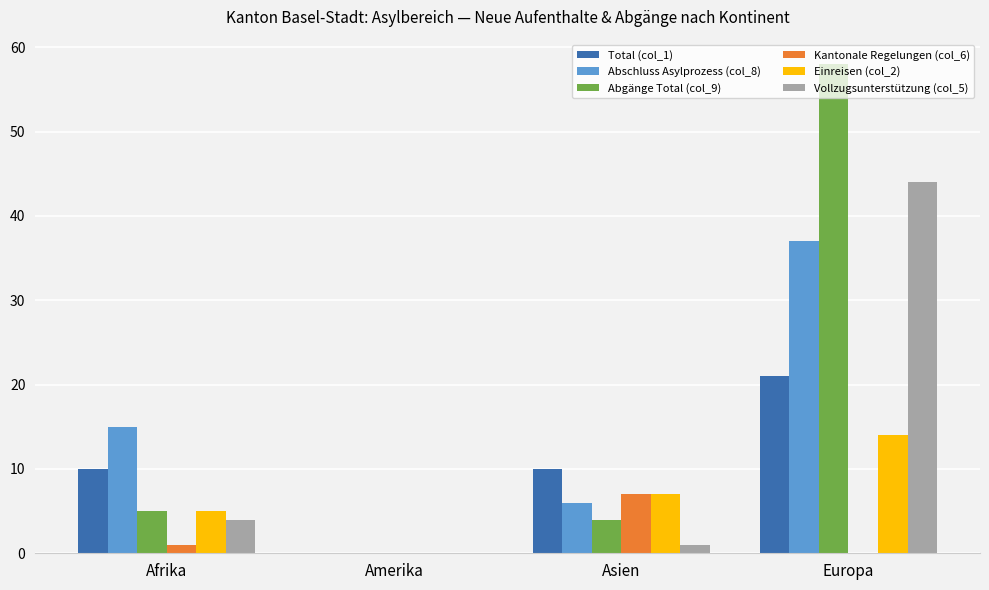

How many groups of bars are there?

4